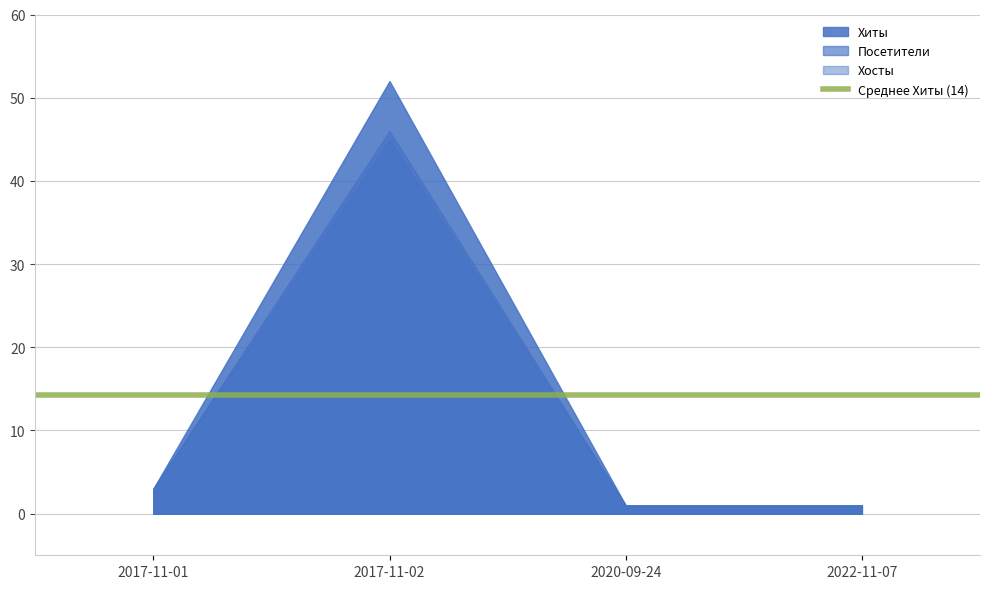

Reading left to right, list all the values displayed in this chart.

Хосты: 3	45	1	1
Посетители: 3	46	1	1
Хиты: 3	52	1	1